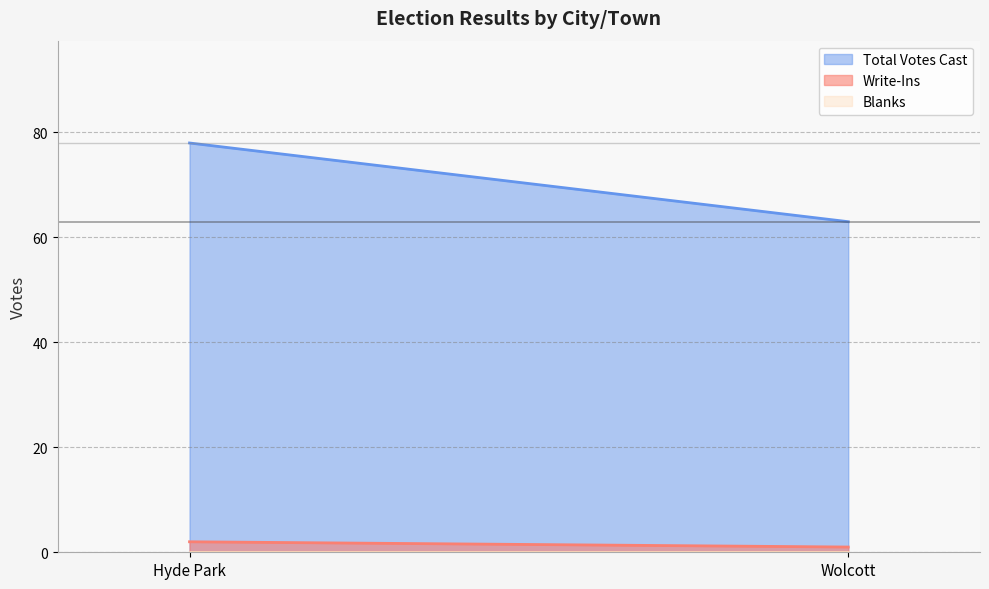

Reading right to left, extract all data points from this chart.

Write-Ins: Wolcott=1	Hyde Park=2
Blanks: Wolcott=0	Hyde Park=0
Total Votes Cast: Wolcott=63	Hyde Park=78